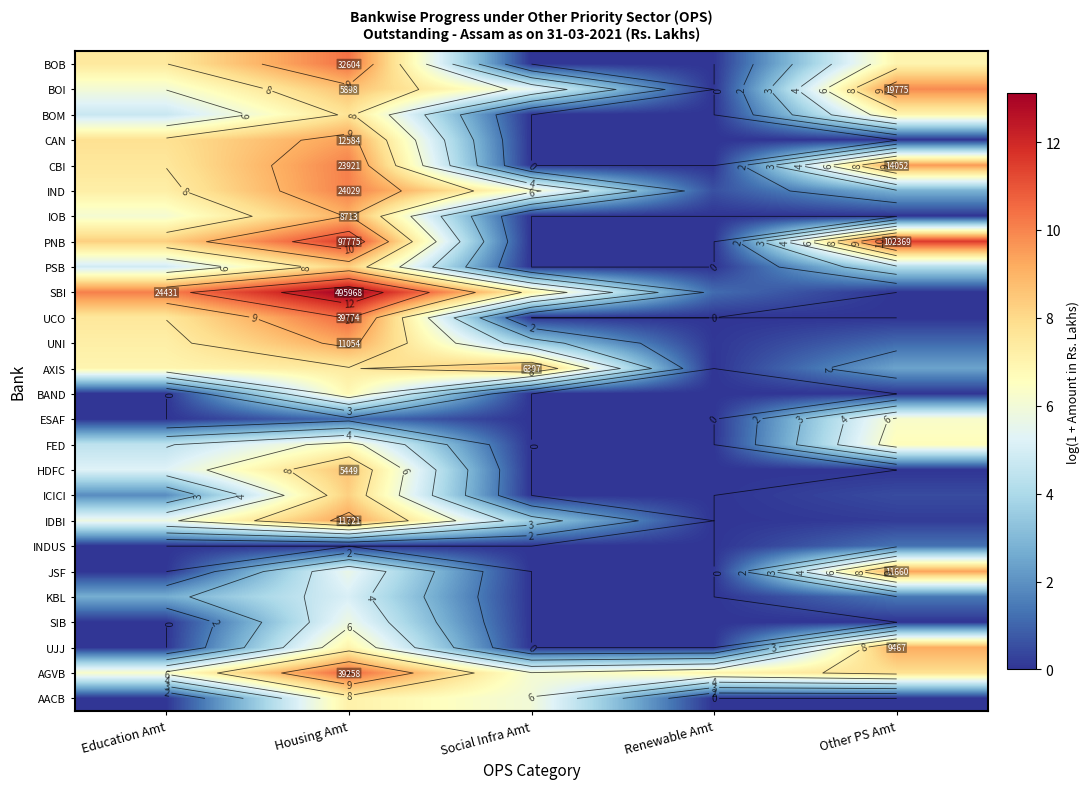

At which category does the chart reach its minimum across all series?

Social Infra Amt